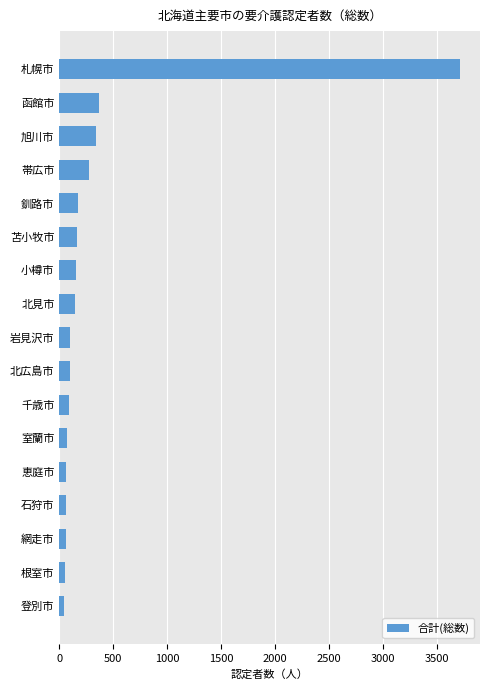

What is the greatest value displayed?

3710